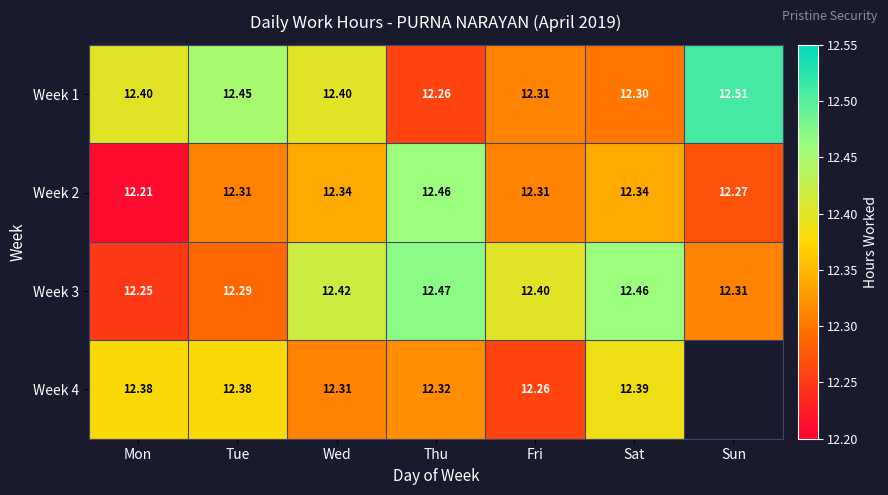

Where is Week 2 nearest to the value 12?

Mon